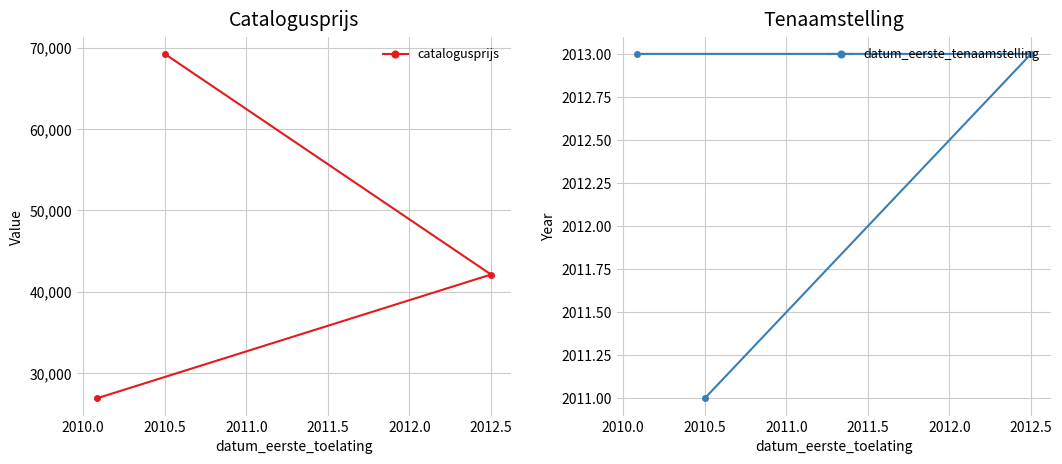

The value of catalogusprijs at 2010.5 is 40769. True or false?

False